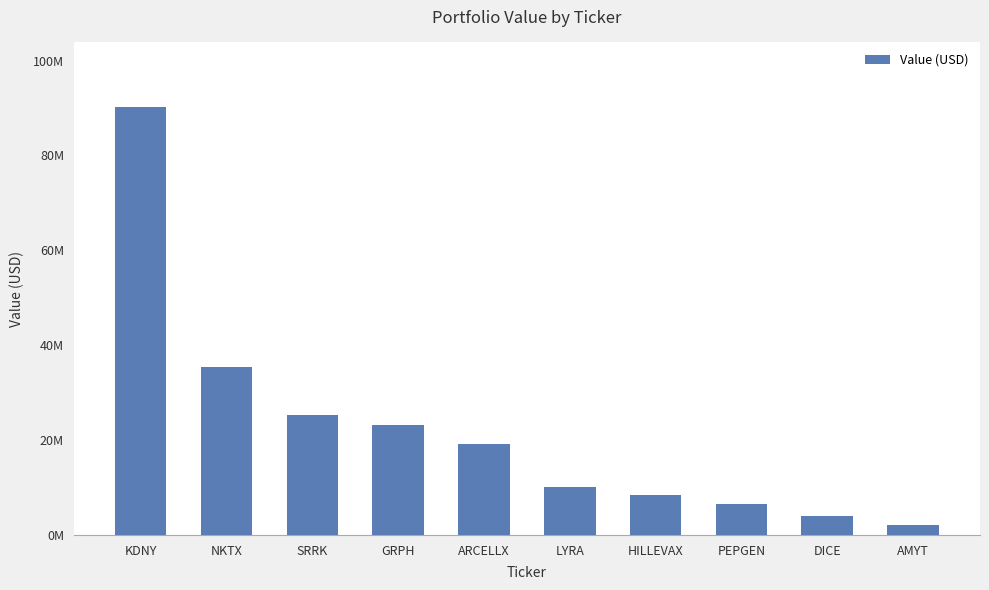

Are the bars horizontal?

No